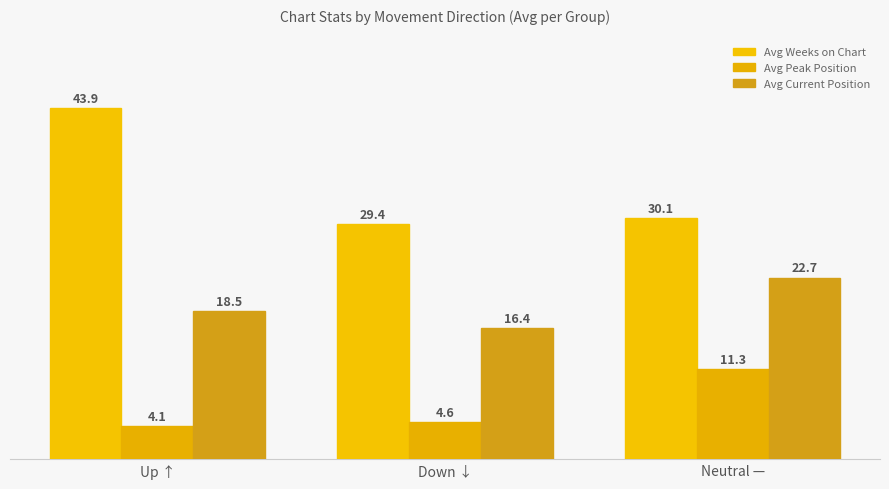

At which category does the chart reach its minimum across all series?

Up ↑